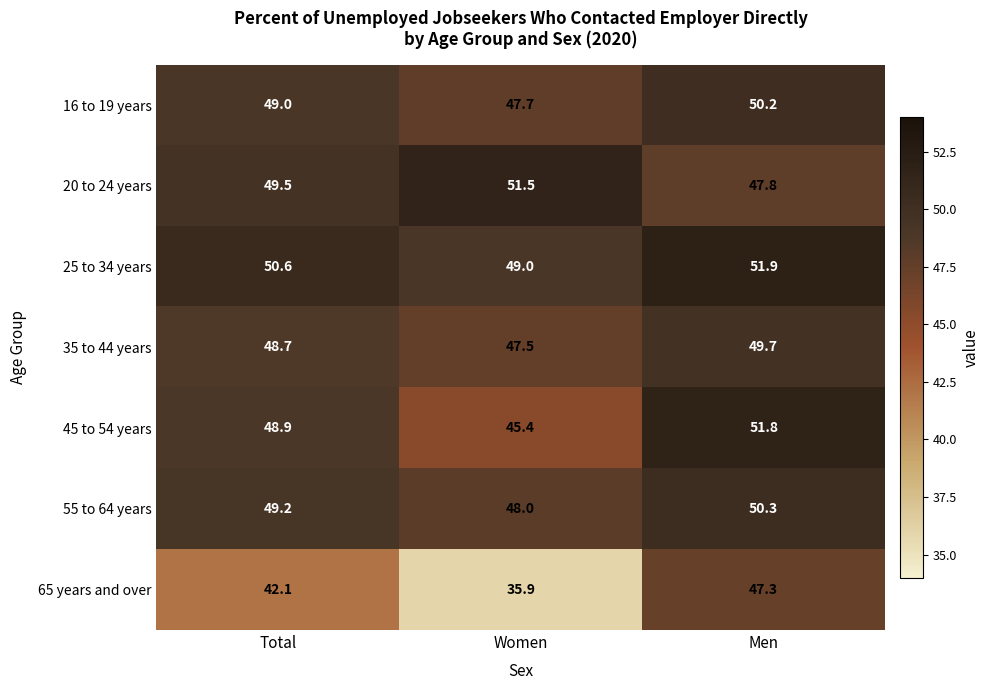

Which series changed the most between Women and Men?

65 years and over